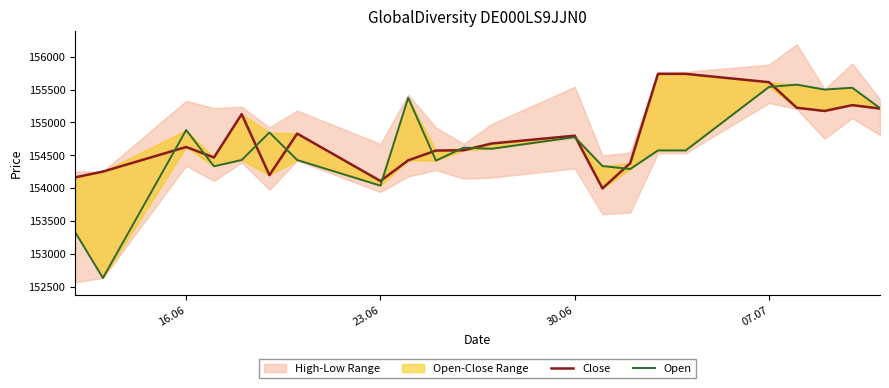

After their last crossing, which series has the higher values: Close or Open?

Open